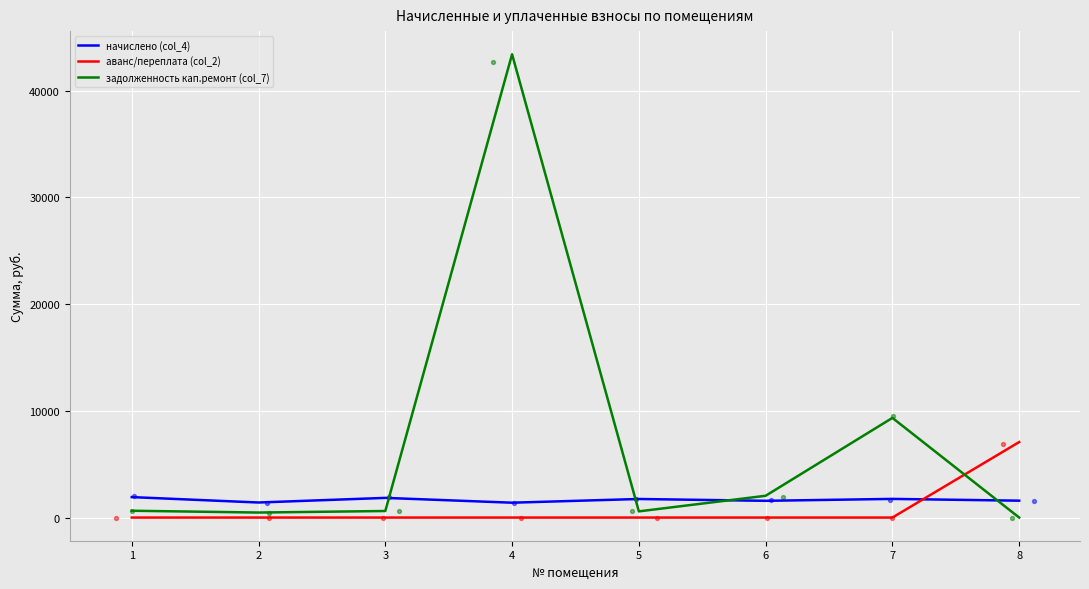

At which category is the sum across all series the highest?

4